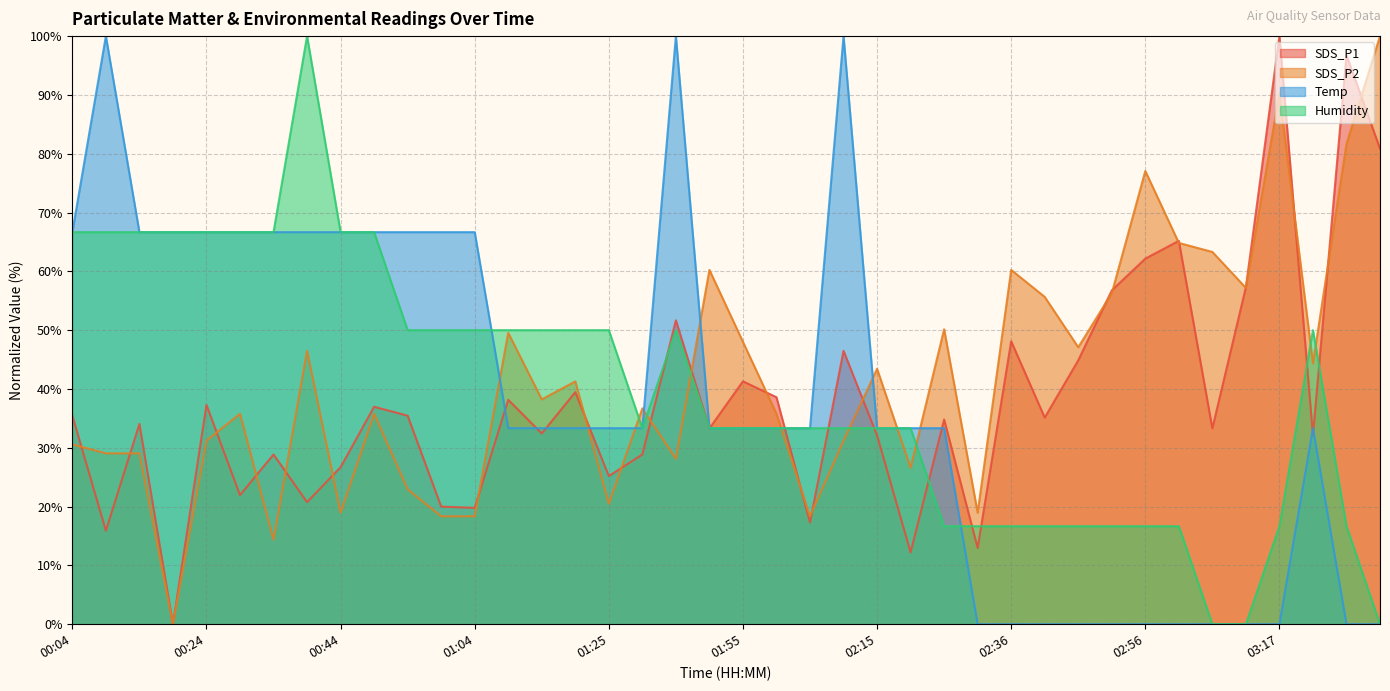

Reading right to left, extract all data points from this chart.

SDS_P1: 80.9	96.8	32.1	100.0	57.3	33.3	65.2	62.2	56.8	44.9	35.1	48.1	13.0	34.8	12.2	32.1	46.5	17.3	38.6	41.3	33.3	51.7	28.9	25.2	39.5	32.4	38.2	19.8	20.0	35.5	37.0	26.7	20.8	28.9	21.9	37.3	0.0	34.1	15.9	35.5
SDS_P2: 100.0	81.7	44.3	90.2	57.2	63.3	64.8	77.1	56.3	47.1	55.7	60.2	19.0	50.2	26.6	43.4	31.2	18.3	35.8	48.0	60.2	28.1	36.7	20.5	41.3	38.2	49.5	18.3	18.3	22.9	35.8	19.0	46.5	14.4	35.8	31.2	0.0	29.1	29.1	30.6
Temp: 0.0	0.0	33.3	0.0	0.0	0.0	0.0	0.0	0.0	0.0	0.0	0.0	0.0	33.3	33.3	33.3	100.0	33.3	33.3	33.3	33.3	100.0	33.3	33.3	33.3	33.3	33.3	66.7	66.7	66.7	66.7	66.7	66.7	66.7	66.7	66.7	66.7	66.7	100.0	66.7
Humidity: 0.0	16.7	50.0	16.7	0.0	0.0	16.7	16.7	16.7	16.7	16.7	16.7	16.7	16.7	33.3	33.3	33.3	33.3	33.3	33.3	33.3	50.0	33.3	50.0	50.0	50.0	50.0	50.0	50.0	50.0	66.7	66.7	100.0	66.7	66.7	66.7	66.7	66.7	66.7	66.7